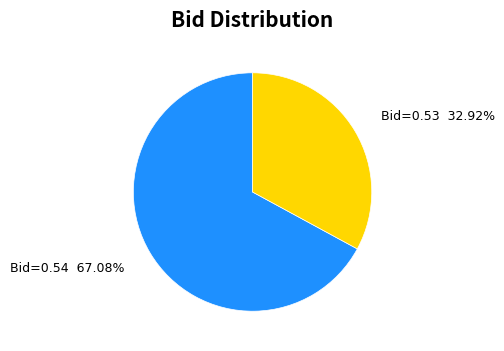

Which slice is the smallest?

Bid=0.53